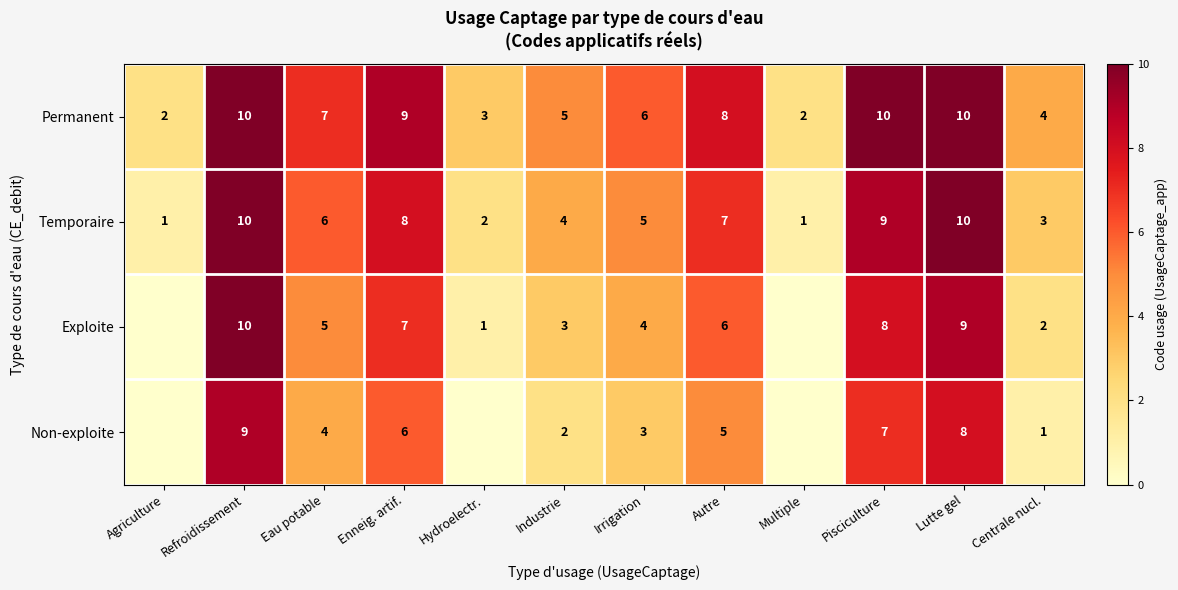

True or false: Non-exploite has a value of 2 at Industrie.

True